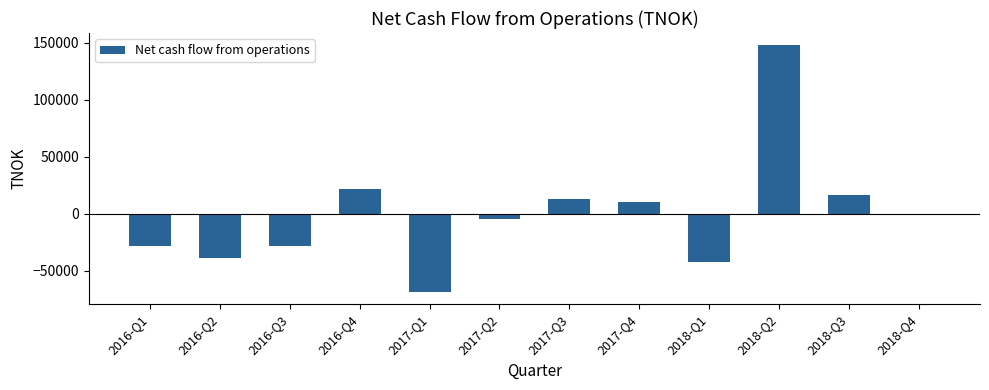

What is the sum of the values at 2016-Q2 and 2017-Q3?

-25228